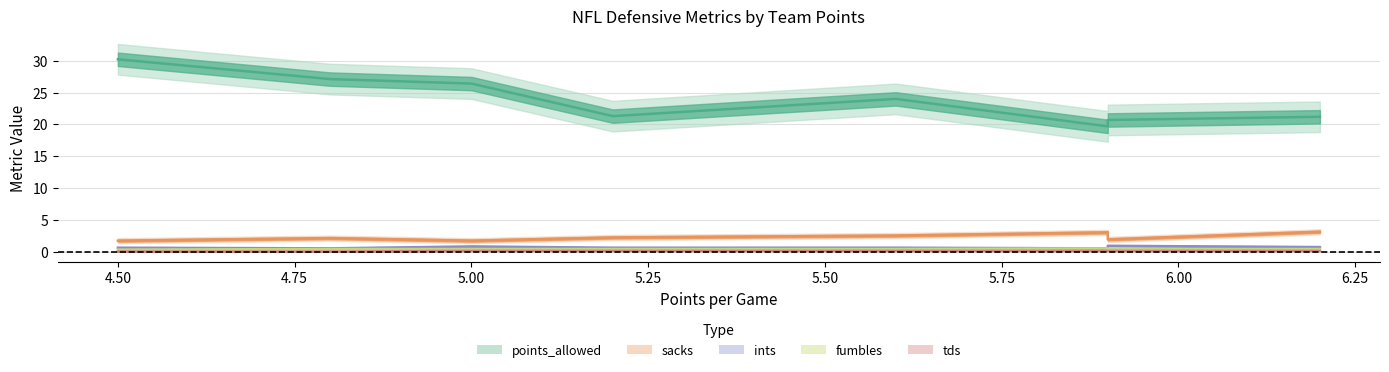

Reading left to right, extract all data points from this chart.

points_allowed: Buffalo Bills=21.2	Philadelphia Eagles=19.7	San Francisco 49ers=20.7	Dallas Cowboys=24.0	Kansas City Chiefs=21.3	Cincinnati Bengals=26.4	New York Giants=27.1	Jacksonville Jaguars=30.2
sacks: Buffalo Bills=3.2	Philadelphia Eagles=3.1	San Francisco 49ers=2.0	Dallas Cowboys=2.6	Kansas City Chiefs=2.3	Cincinnati Bengals=1.8	New York Giants=2.2	Jacksonville Jaguars=1.8
ints: Buffalo Bills=0.8	Philadelphia Eagles=0.6	San Francisco 49ers=1.0	Dallas Cowboys=0.7	Kansas City Chiefs=0.7	Cincinnati Bengals=0.9	New York Giants=0.6	Jacksonville Jaguars=0.7
fumbles: Buffalo Bills=0.5	Philadelphia Eagles=0.6	San Francisco 49ers=0.5	Dallas Cowboys=0.5	Kansas City Chiefs=0.5	Cincinnati Bengals=0.5	New York Giants=0.5	Jacksonville Jaguars=0.4
tds: Buffalo Bills=0.2	Philadelphia Eagles=0.2	San Francisco 49ers=0.2	Dallas Cowboys=0.2	Kansas City Chiefs=0.2	Cincinnati Bengals=0.2	New York Giants=0.1	Jacksonville Jaguars=0.1